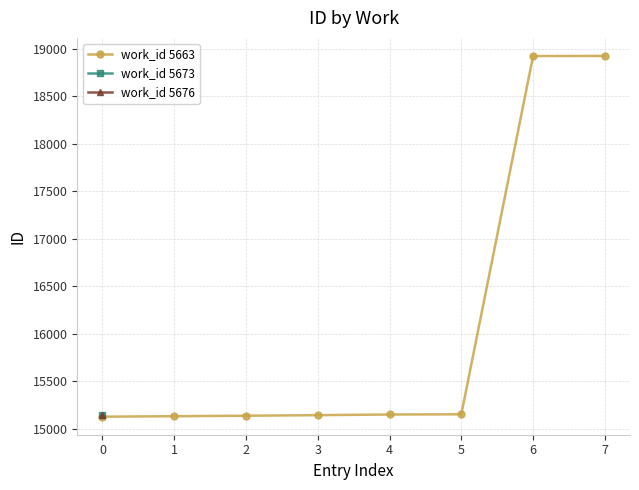

The work_id 5663 series shows 15127 at 0. True or false?

True